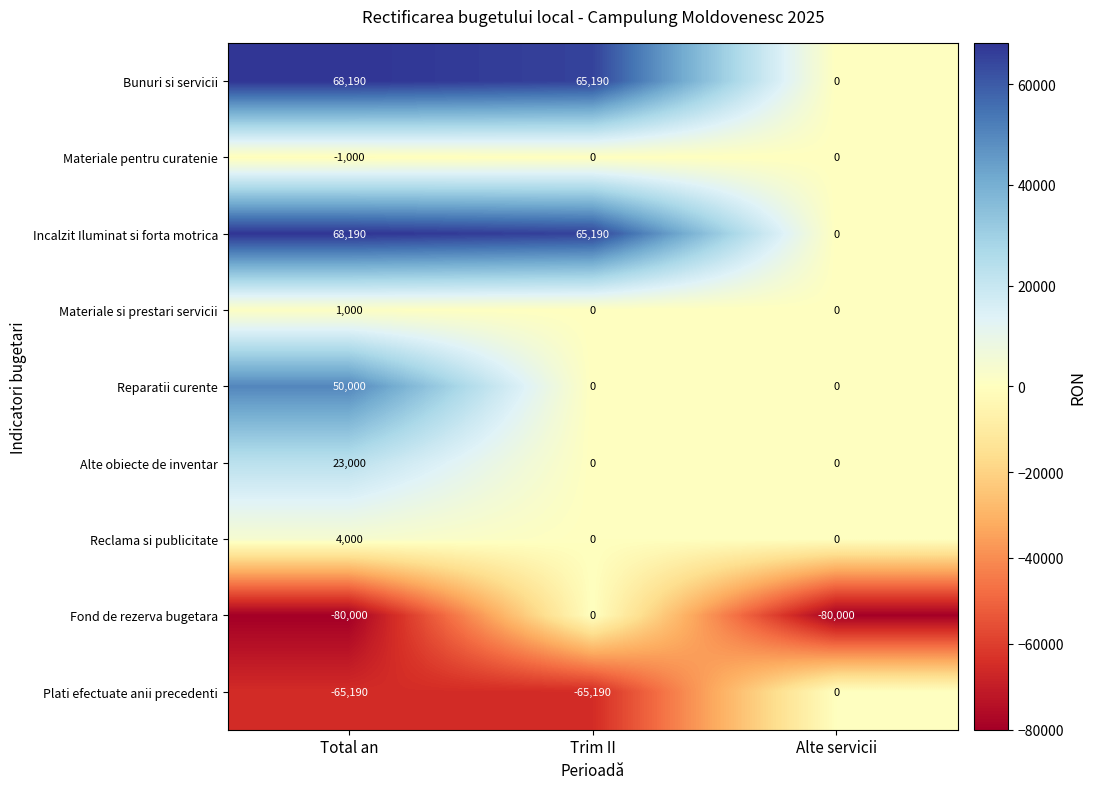

How many data points does each series have?

3